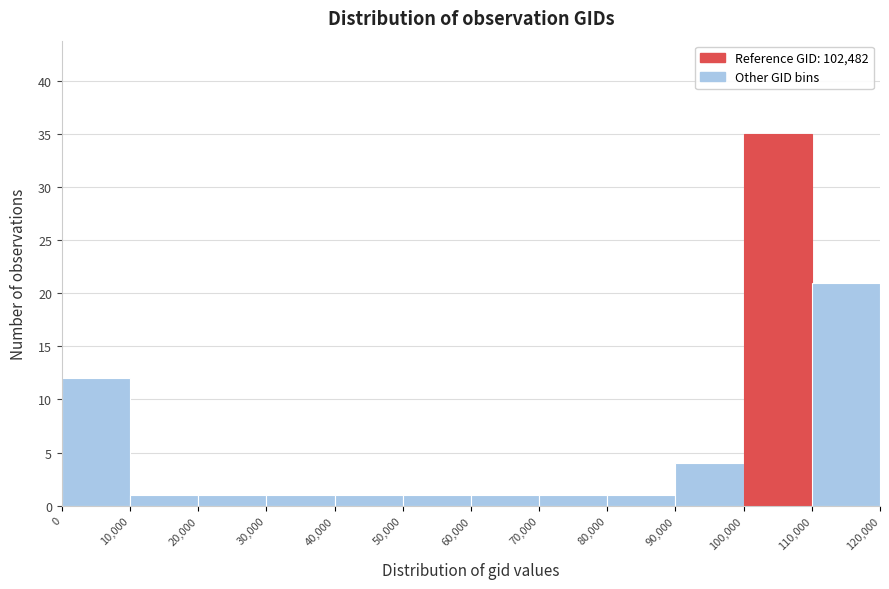

Reading left to right, transcribe this chart: for each bar, give the range it covers on the x-axis and its height. The values are not printed on the chart, so give them approximately, as read against the axis.

0 to 10,000: 12
10,000 to 20,000: 1
20,000 to 30,000: 1
30,000 to 40,000: 1
40,000 to 50,000: 1
50,000 to 60,000: 1
60,000 to 70,000: 1
70,000 to 80,000: 1
80,000 to 90,000: 1
90,000 to 100,000: 4
100,000 to 110,000: 35
110,000 to 120,000: 21